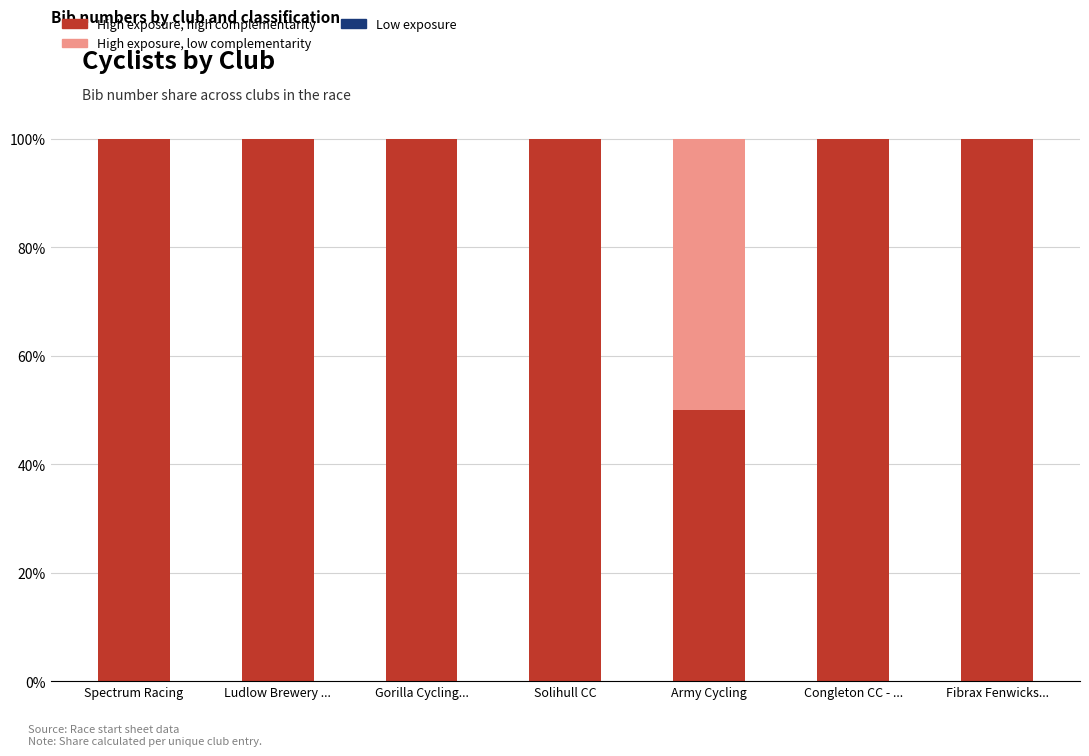

Does the chart contain stacked bars?

Yes